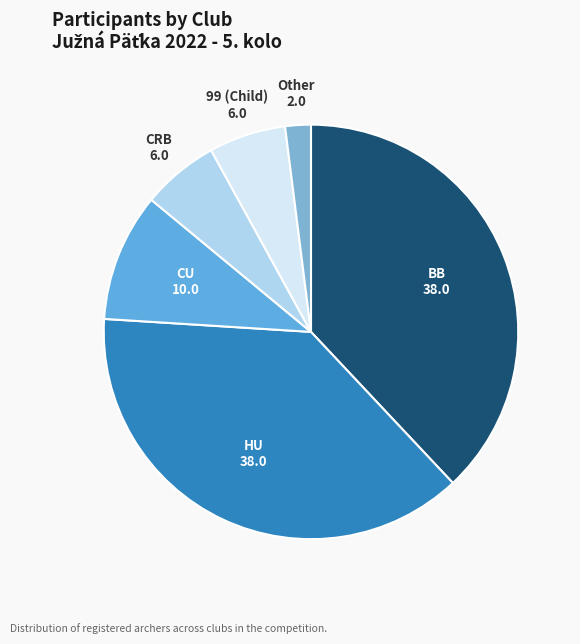

Count the number of slices in the pie.

6